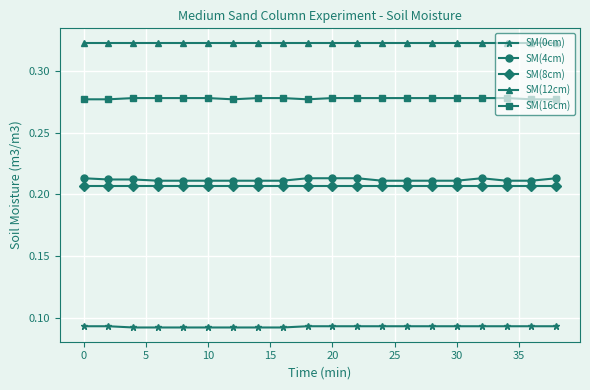

What is the sum of all SM(16cm) values?

5.6